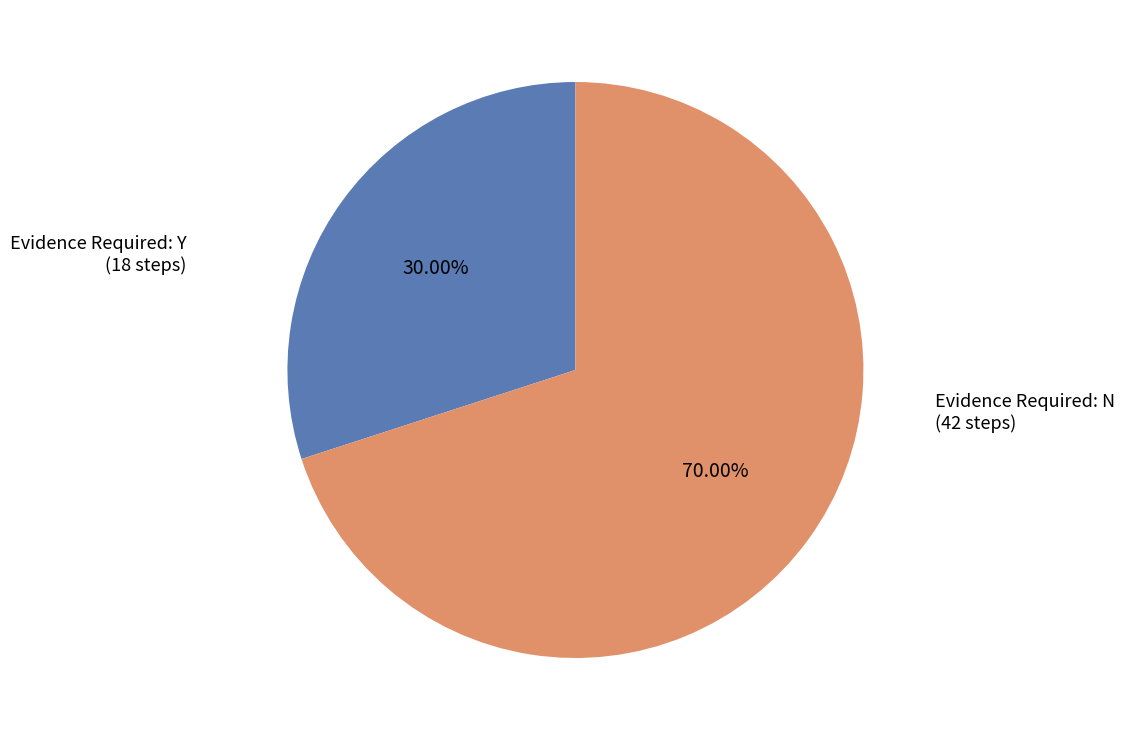

To the nearest percent, what is the average slice percentage?

50%